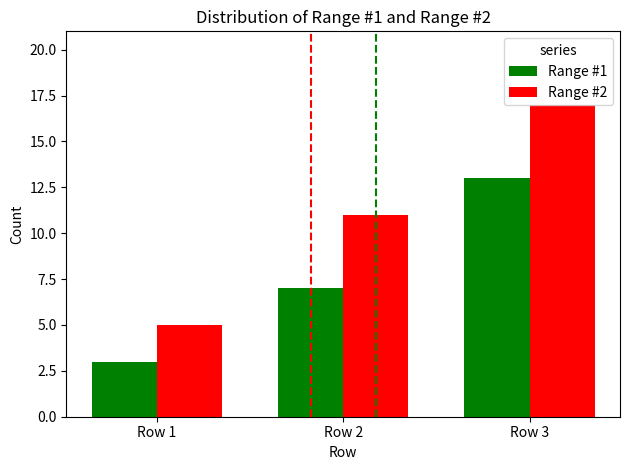

What is the total value across all series at Row 3?

30